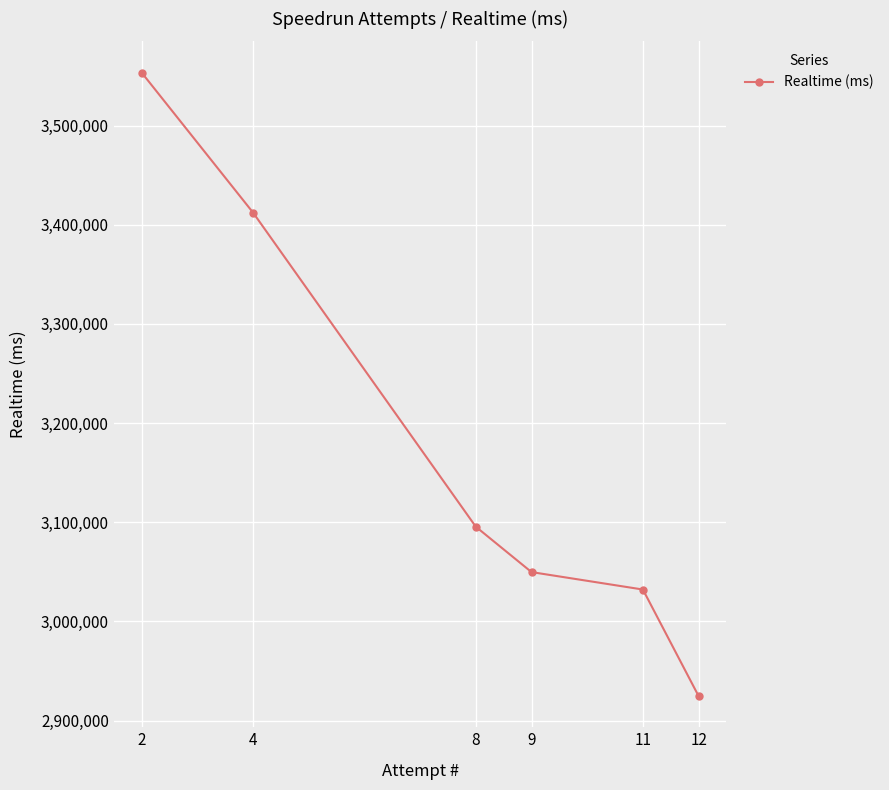

True or false: the data shows 3049683 at 9.

True